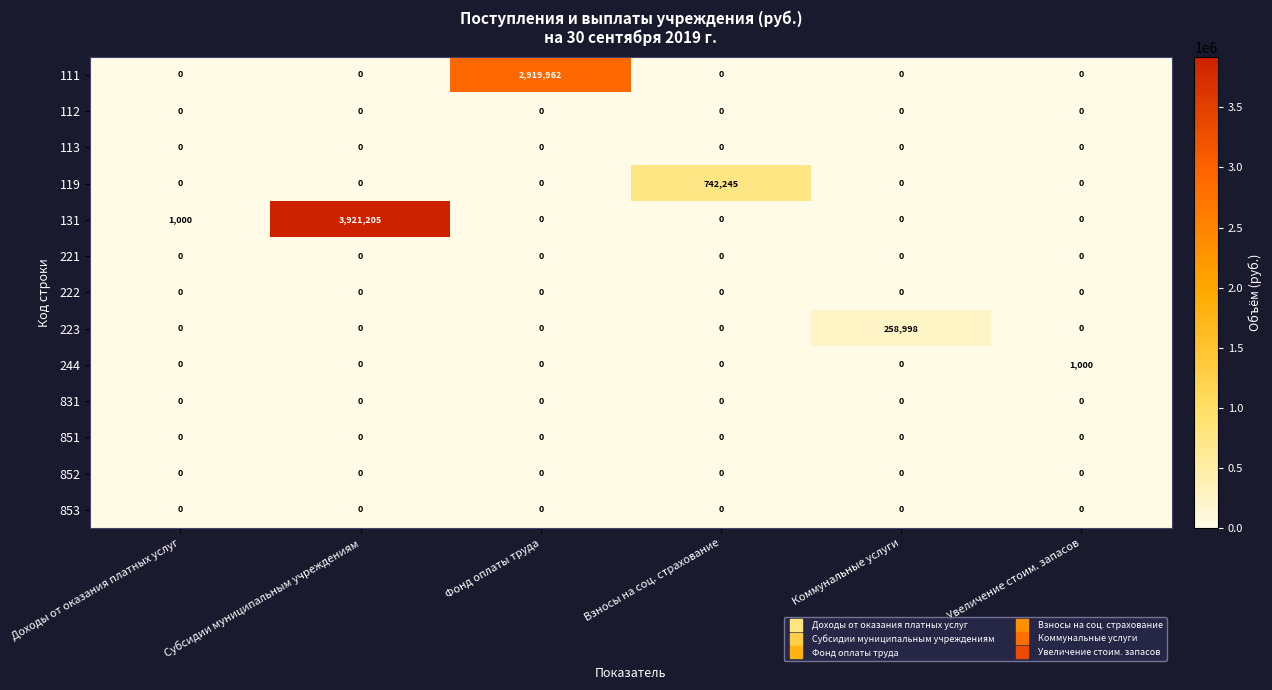

What is the maximum value shown in the chart?

3921205